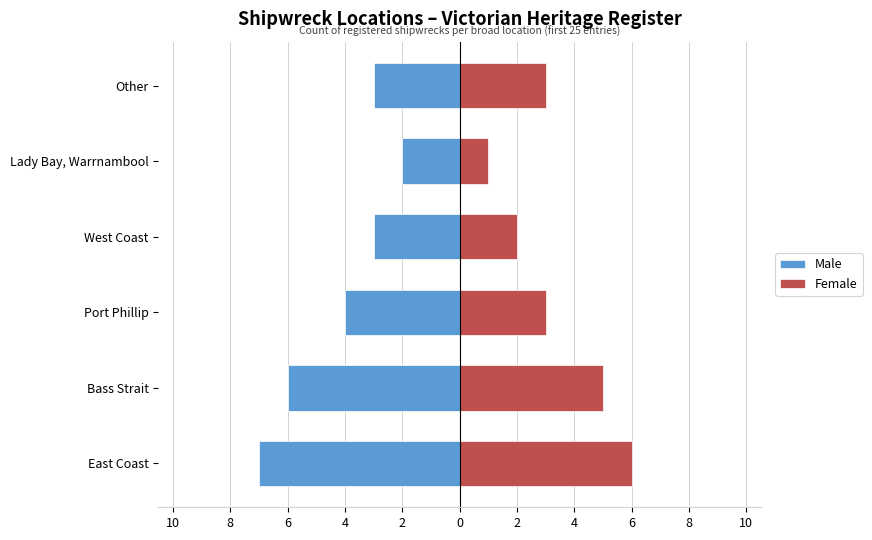

How many Male values are between -6 and -3?

4